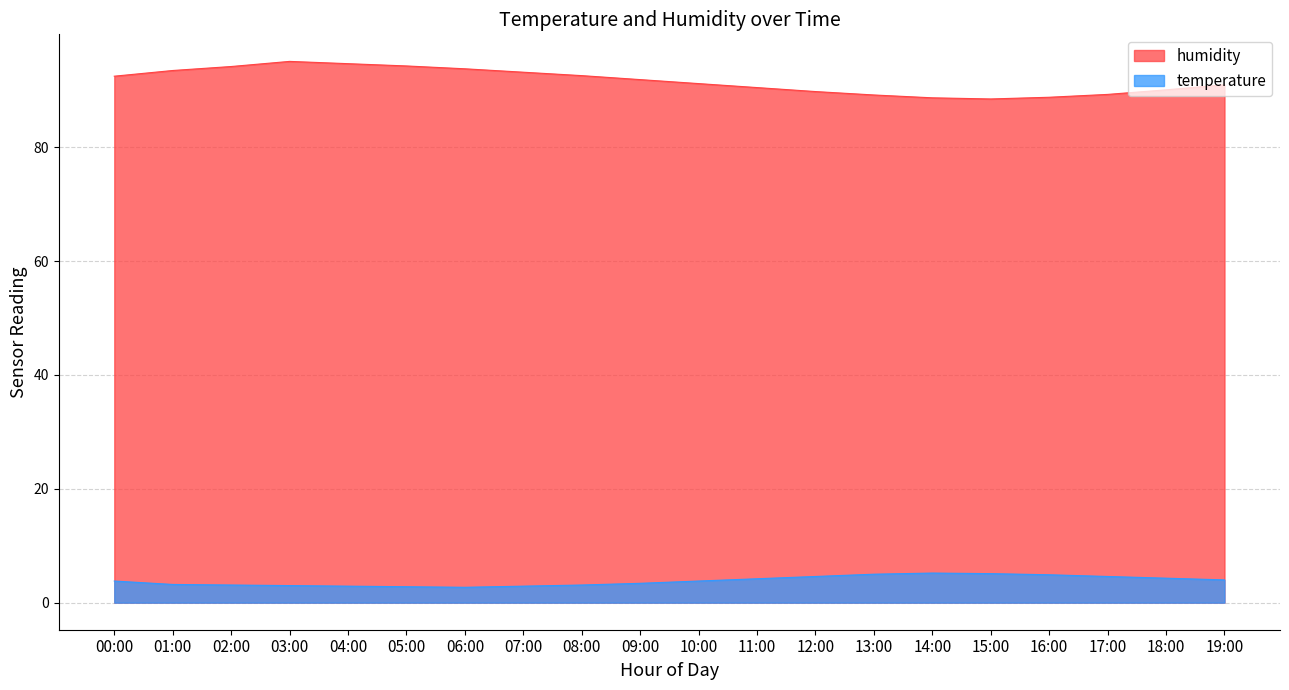

Where is the first local maximum for temperature?

14:00